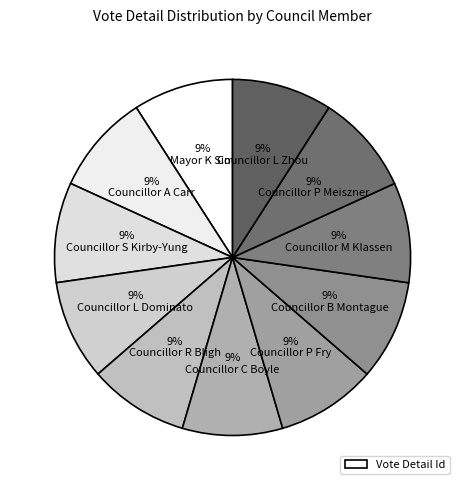

How many segments does this pie chart have?

11